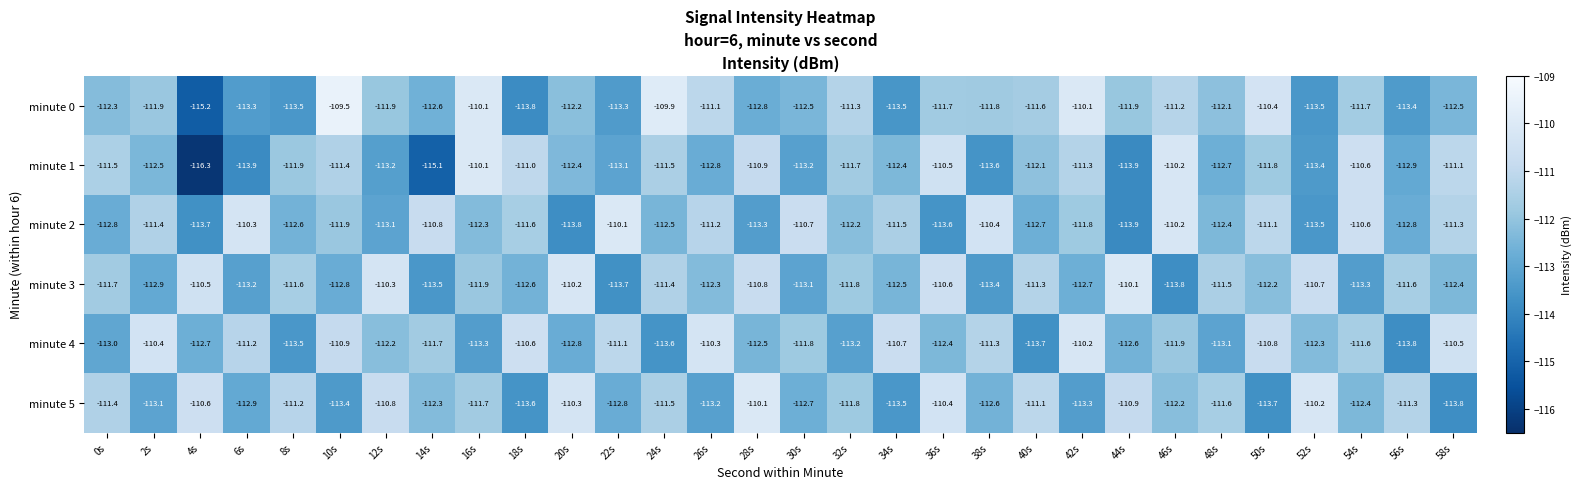

The minute 2 series shows -65.0 at 38s. True or false?

False